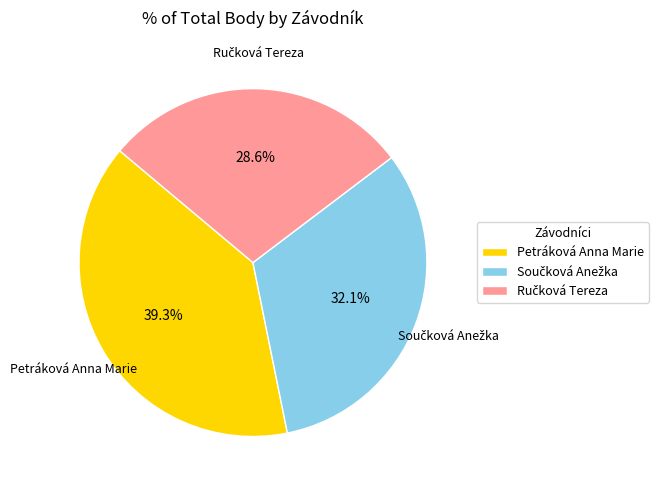

Does any single category account for the majority?

No